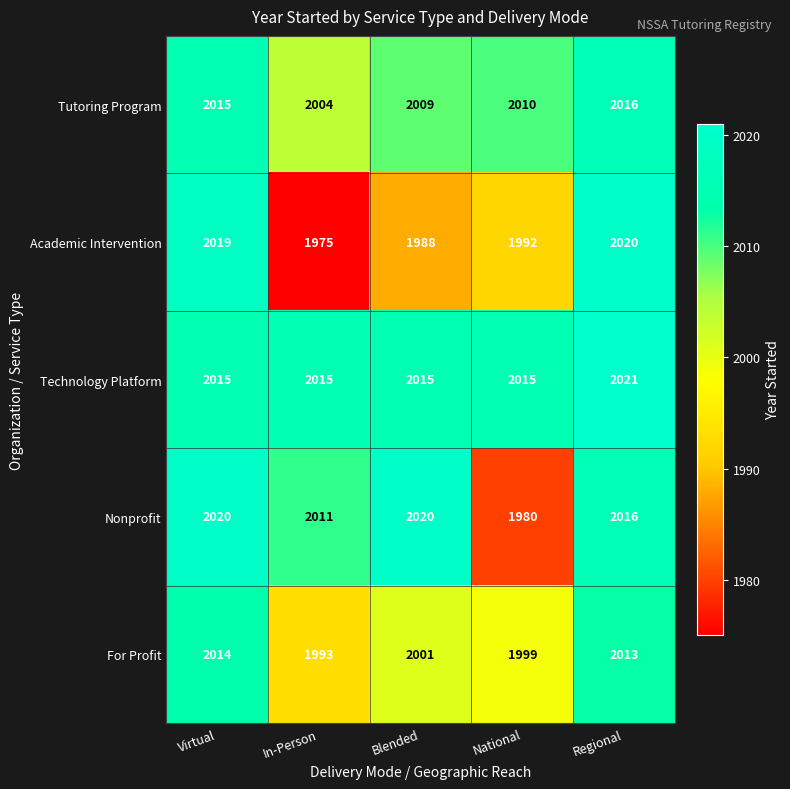

What is the difference between the maximum and minimum values in the For Profit series?

21